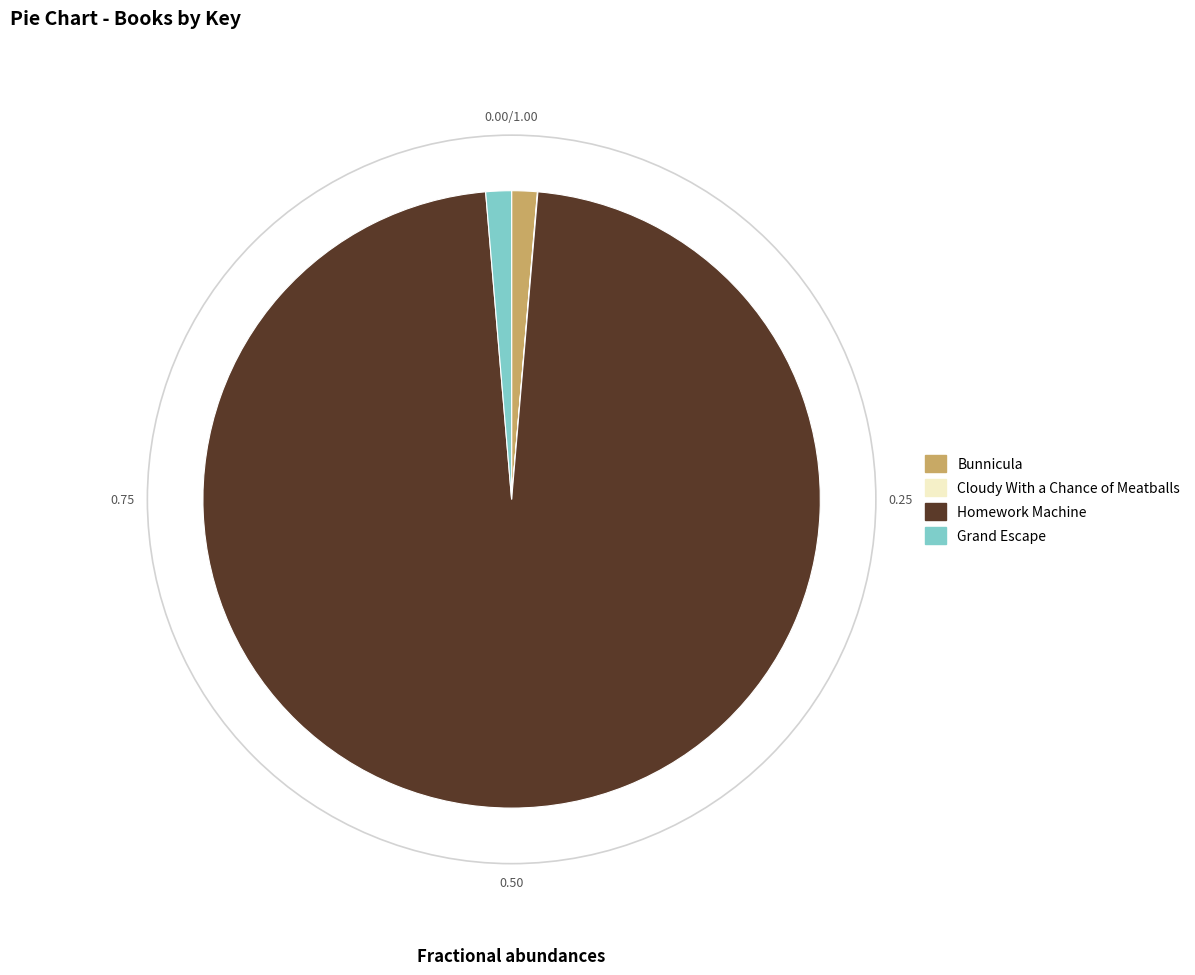

What is the largest slice in the pie chart?

Homework Machine